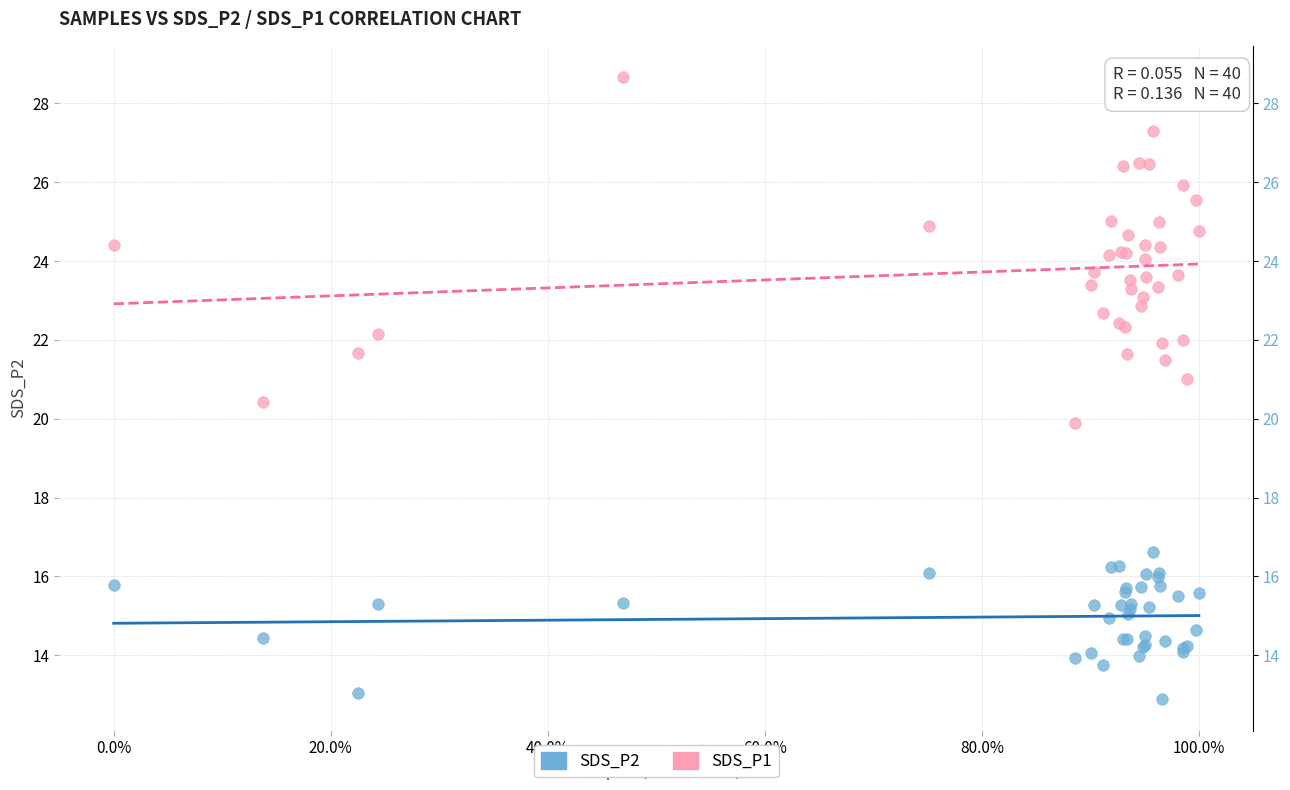

What is the X range (max minus min) for the scatter plot?

1.0